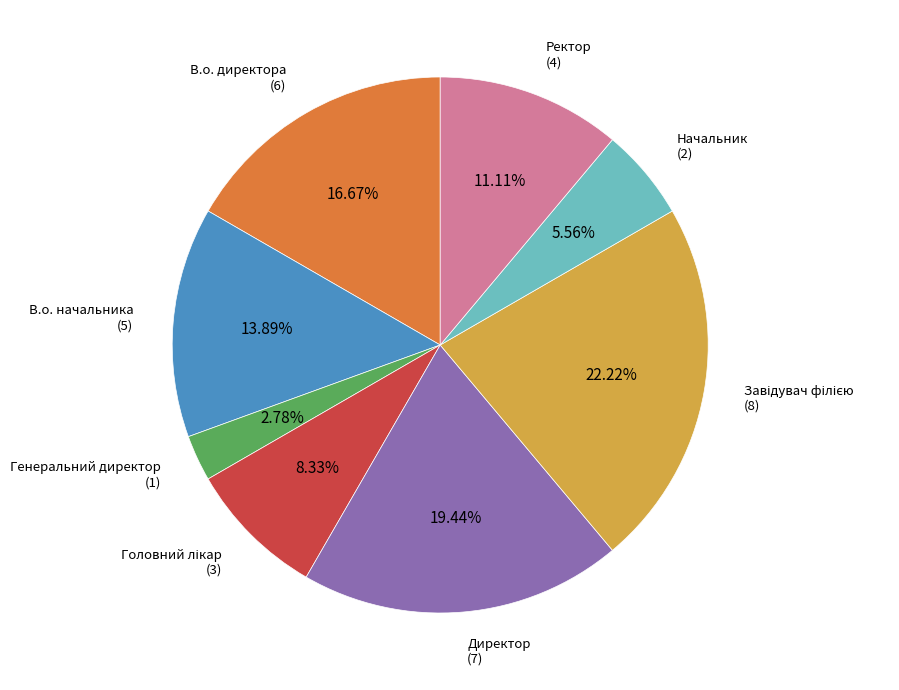

Does any single category account for the majority?

No